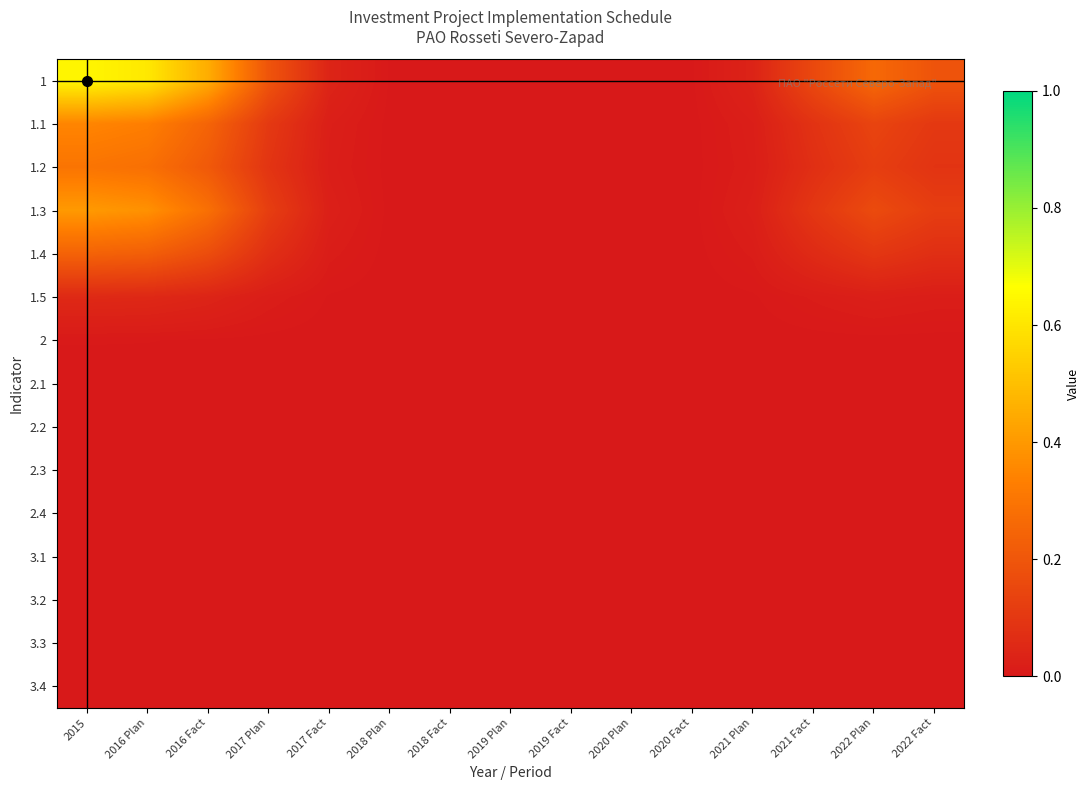

At 2020 Plan, list the series in order from smallest to largest.

2.2, 2.3, 2.4, 3.1, 3.2, 3.3, 3.4, 2.1, 2, 1.5, 1.4, 1.2, 1.1, 1.3, 1